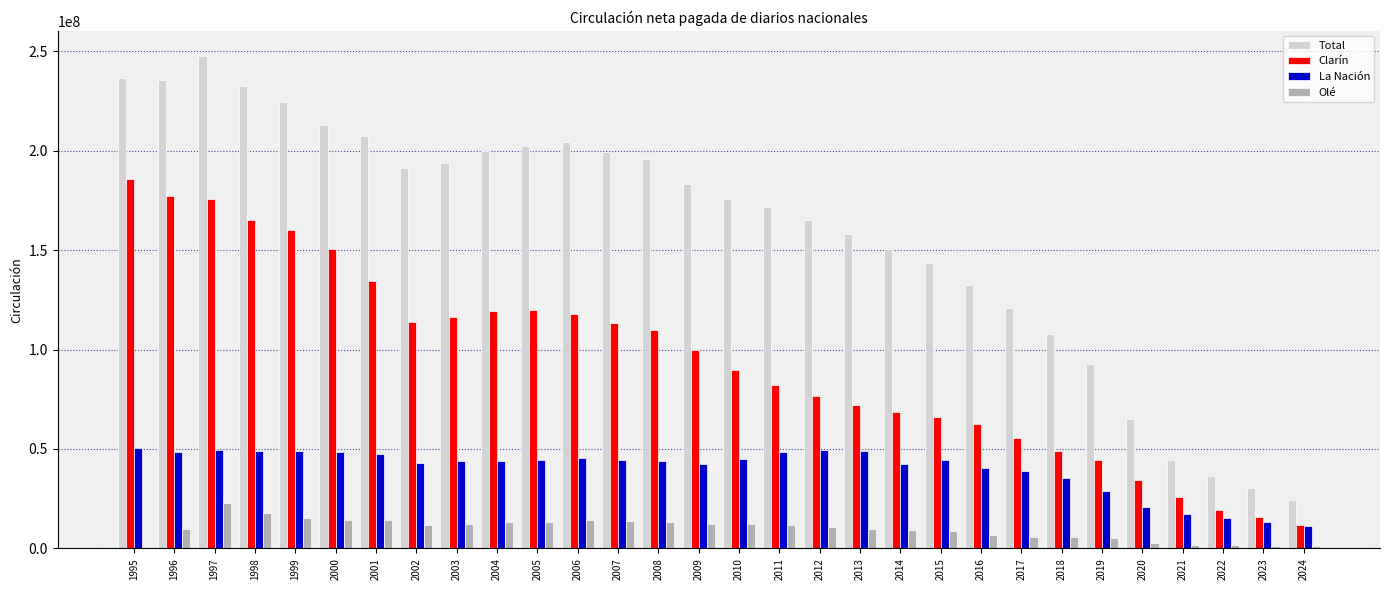

What is the total value across all series at 2024?

48389760